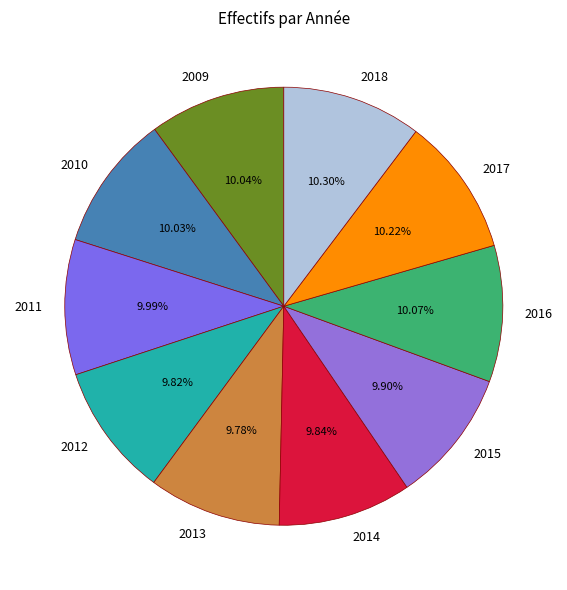

Do 2009 and 2017 together represent more than half of the pie?

No